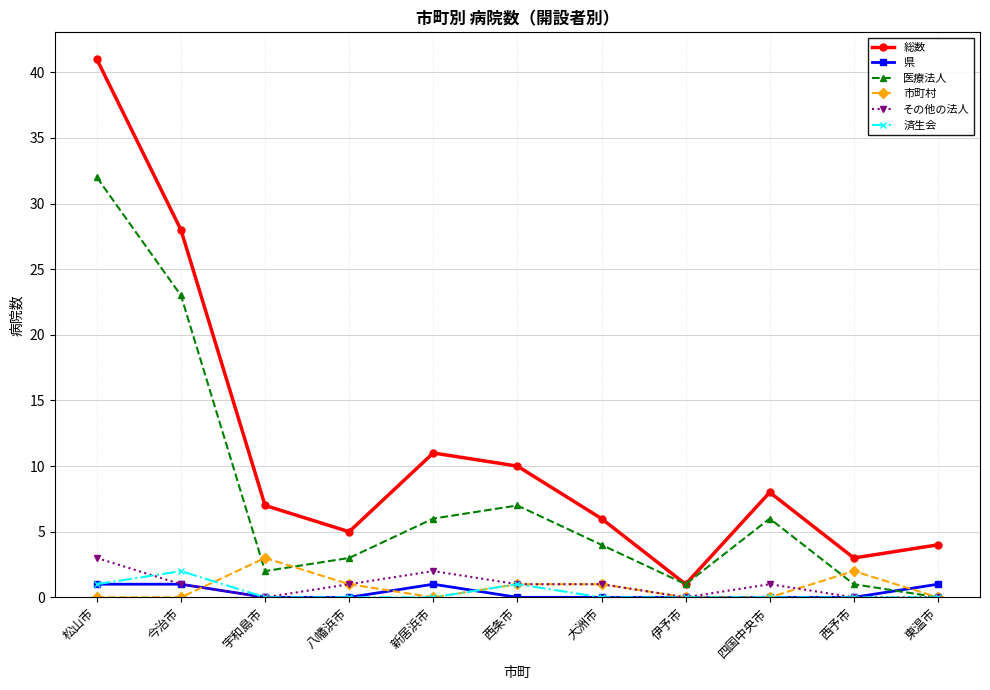

What is the label of the 1st point from the left?

松山市